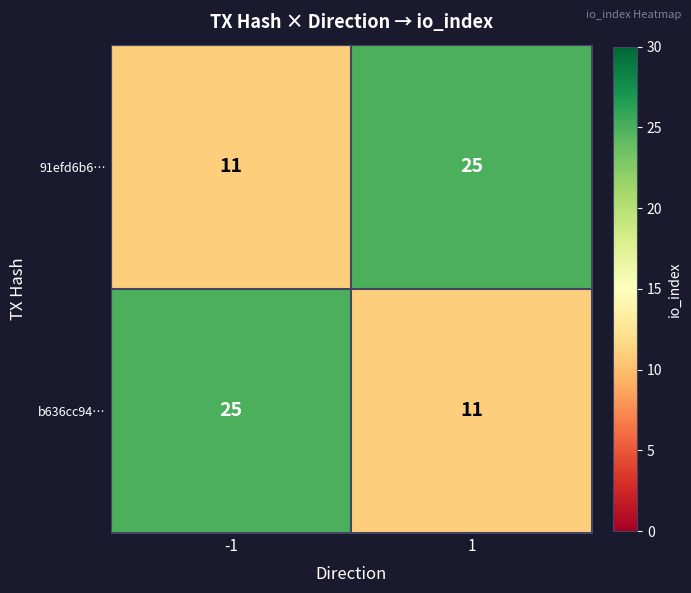

What is the greatest value displayed?

25